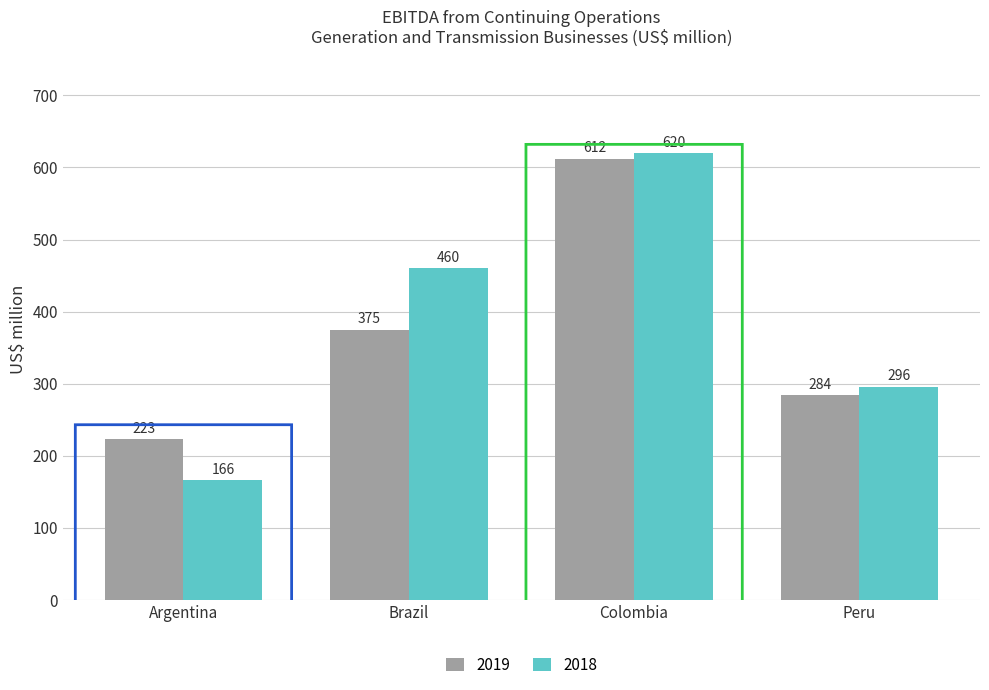

At how many categories does at least one series exceed 336?

2